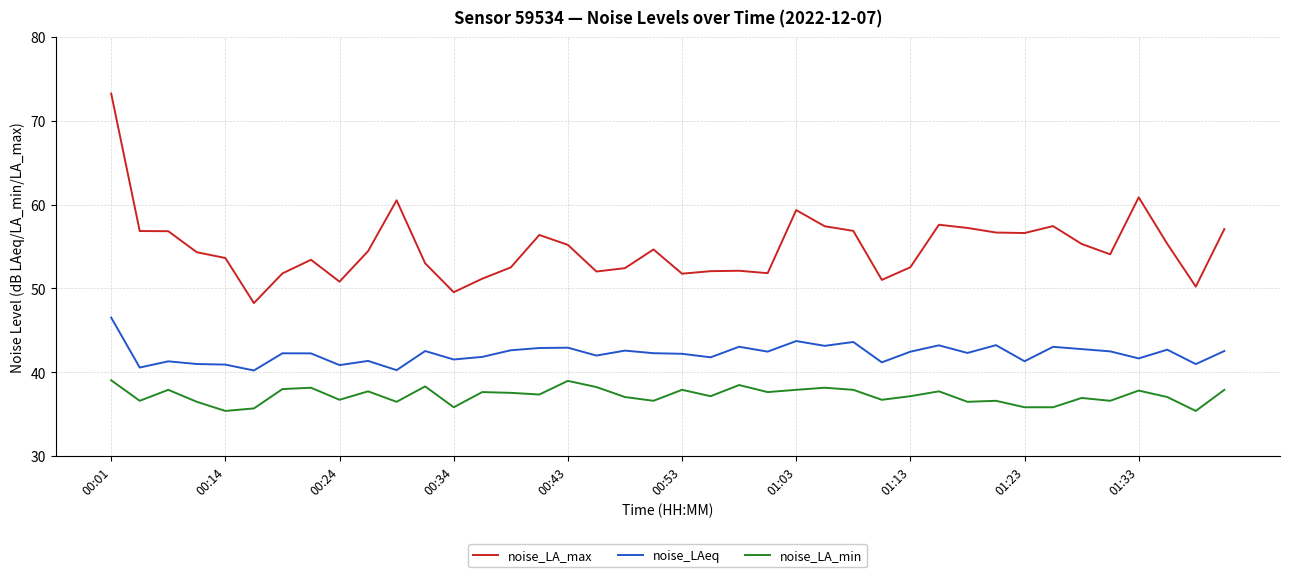

List the series in order of their overall mean, lowest first.

noise_LA_min, noise_LAeq, noise_LA_max